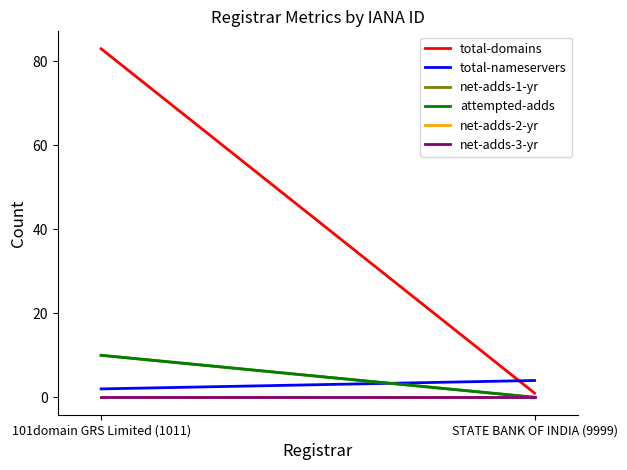

Rank the series by their maximum value, from lowest to highest.

net-adds-2-yr, net-adds-3-yr, total-nameservers, net-adds-1-yr, attempted-adds, total-domains